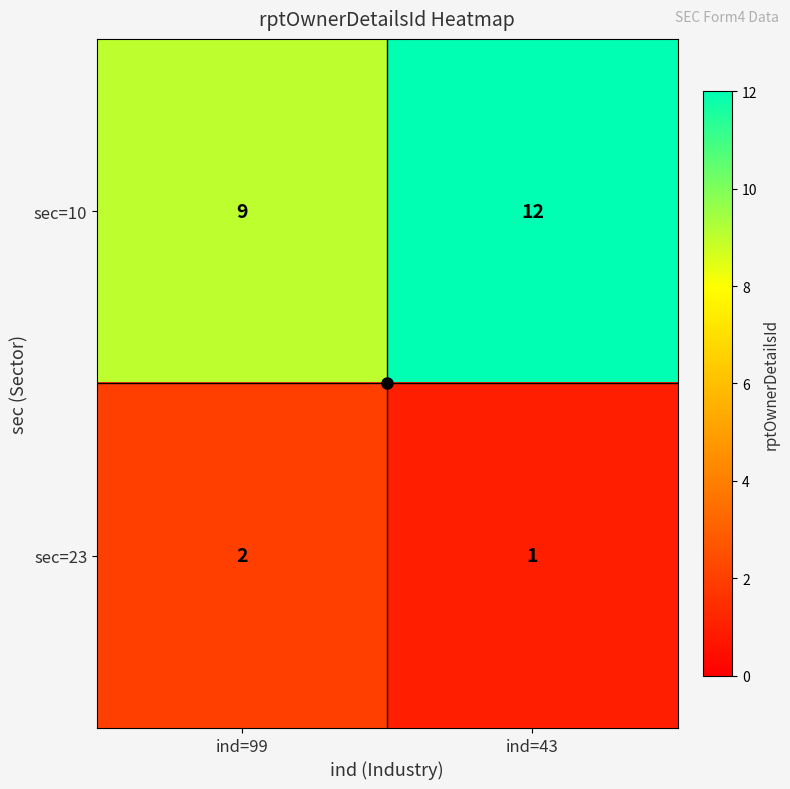

What is the sum of the sec=23 values at ind=43 and ind=99?

3